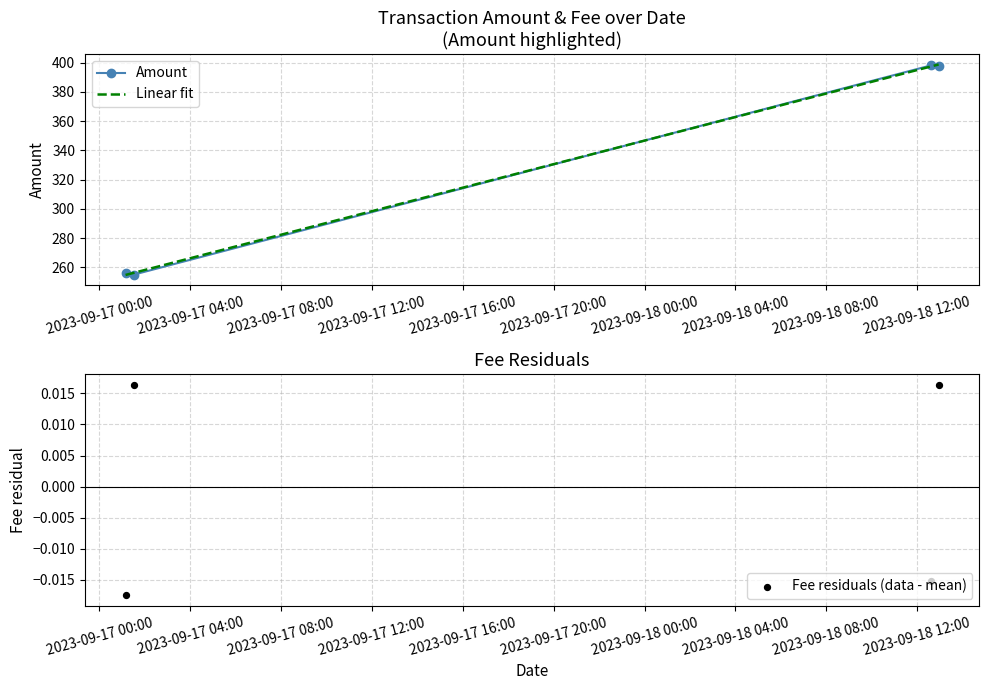

What are all the series names shown in the legend?

Amount, Linear fit, Fee residuals (data - mean)